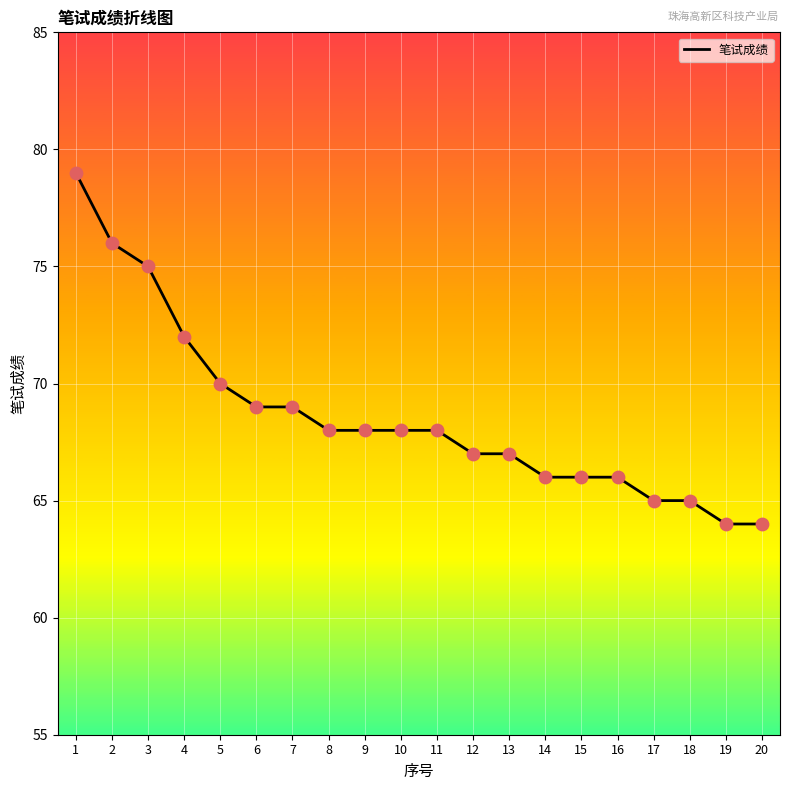

Which has a higher value, 19 or 7?

7